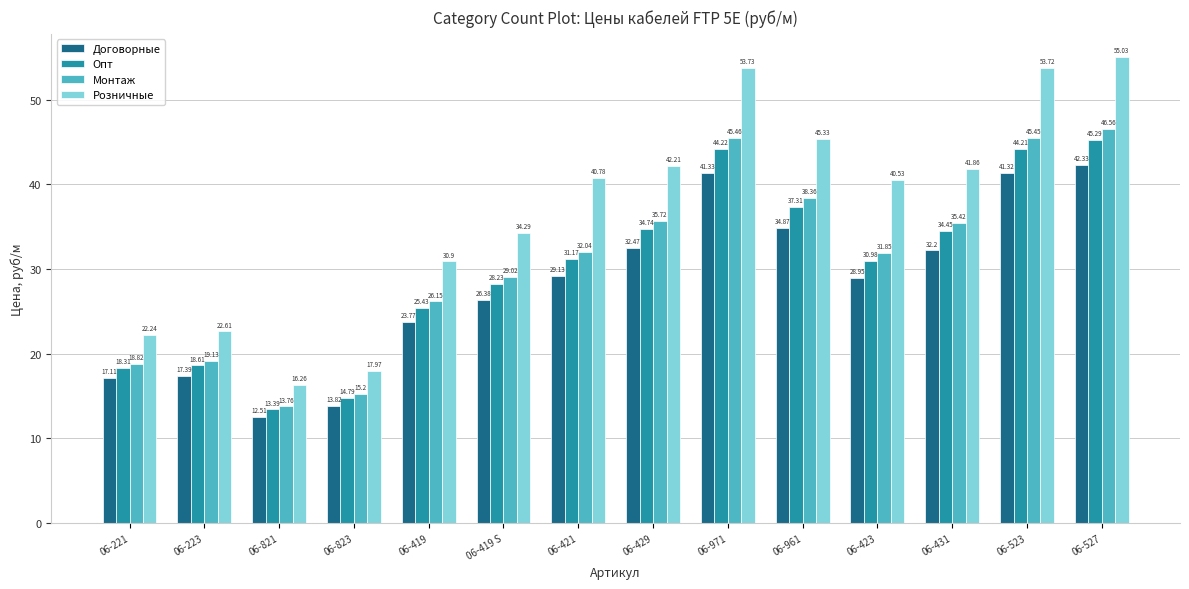

Between 06-221 and 06-823, which series saw the biggest shift?

Розничные